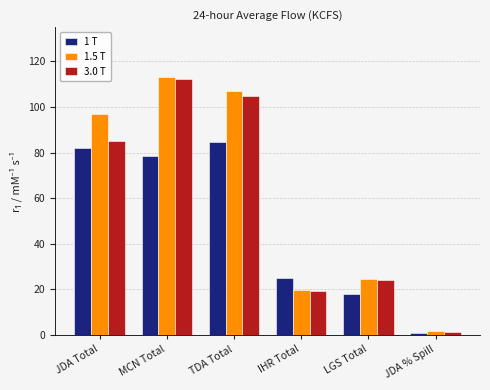

What is the sum of the 3.0 T values at IHR Total and LGS Total?

43.4